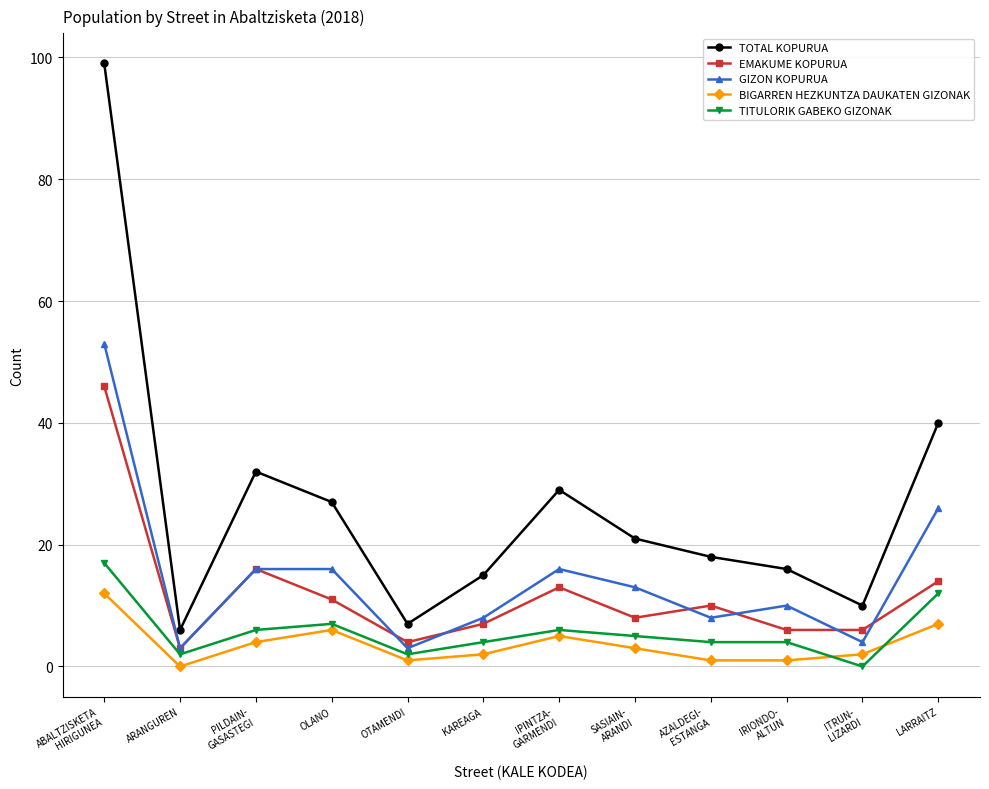

True or false: EMAKUME KOPURUA and BIGARREN HEZKUNTZA DAUKATEN GIZONAK intersect in this chart.

False